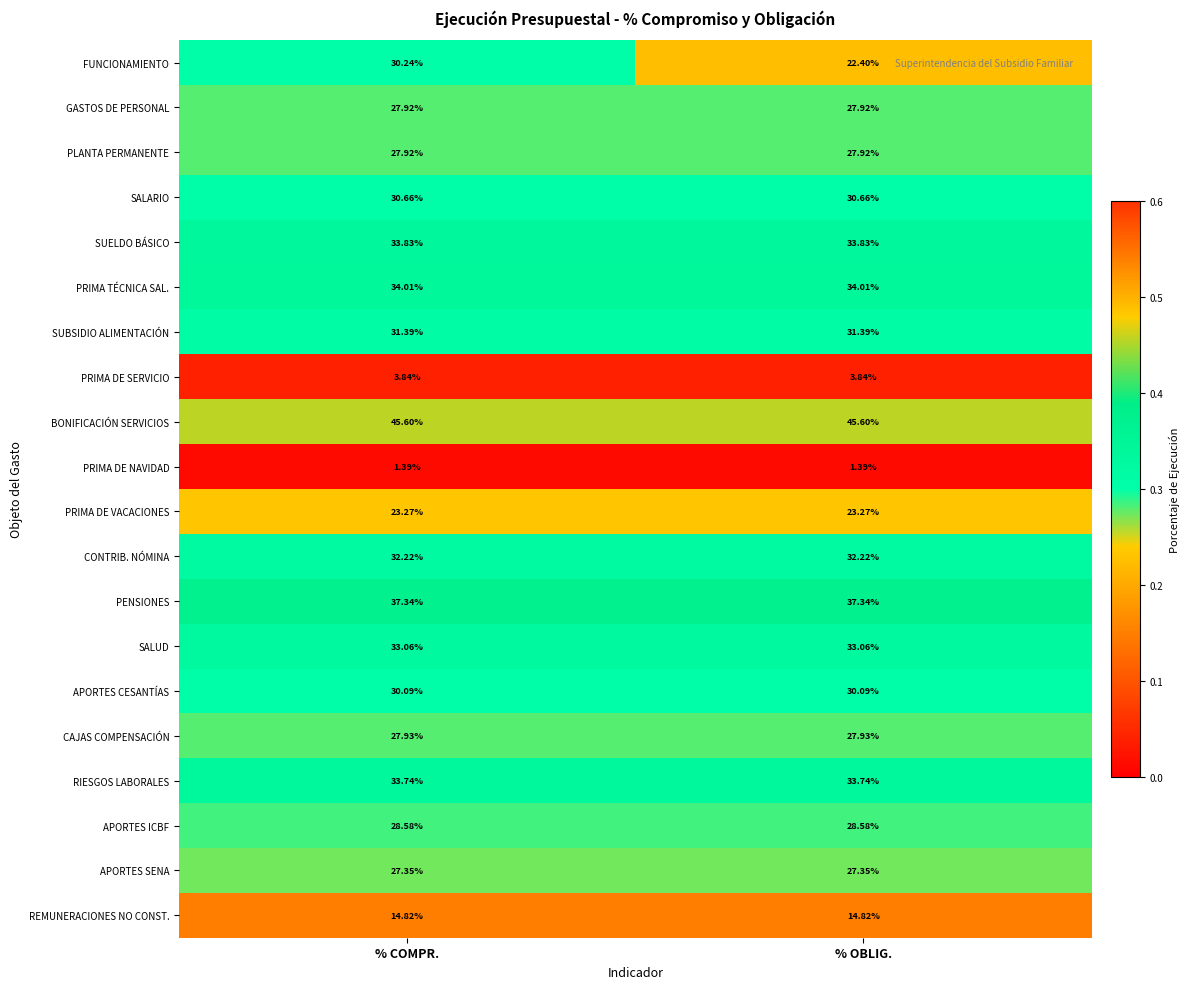

At which label does FUNCIONAMIENTO reach its peak?

% COMPR.